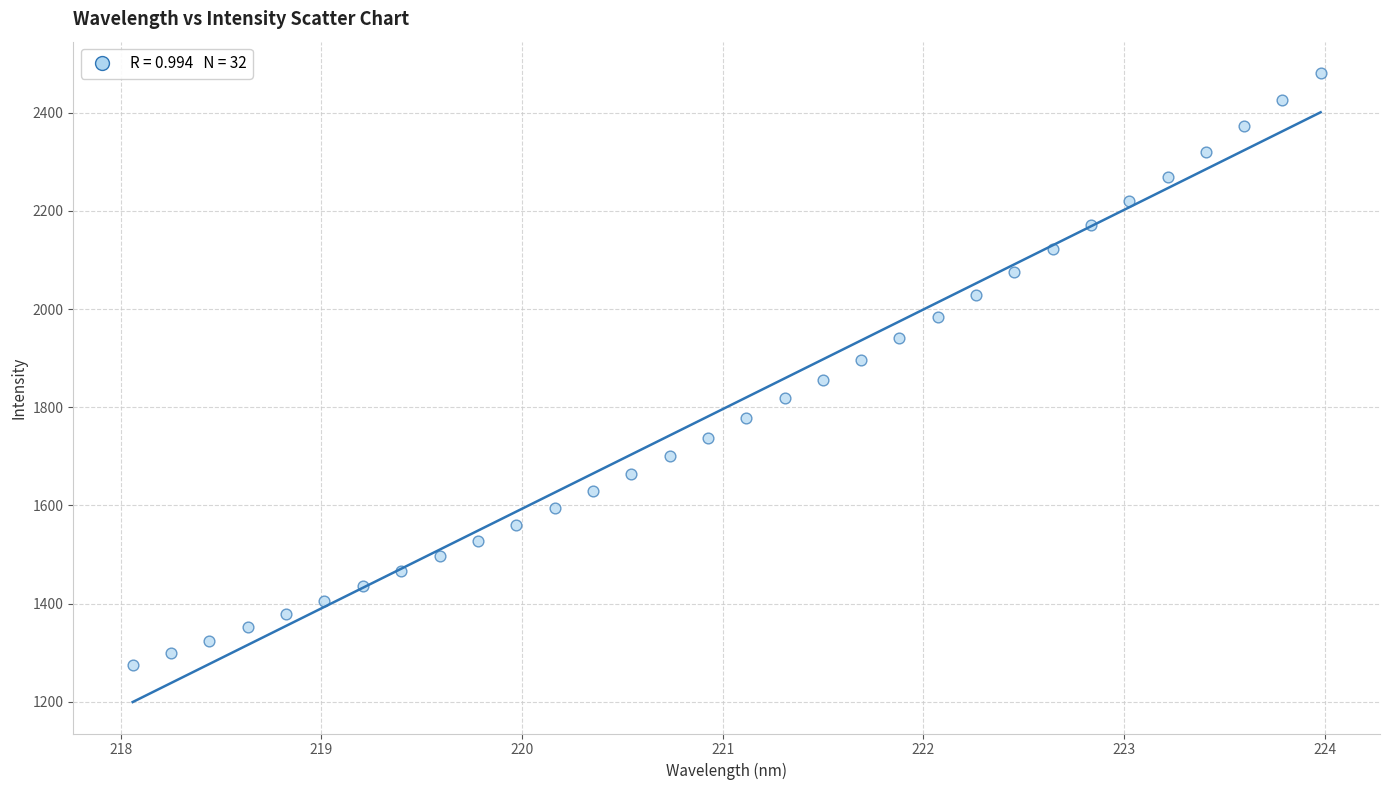

What is the range of Y values (max minus min)?

1204.7